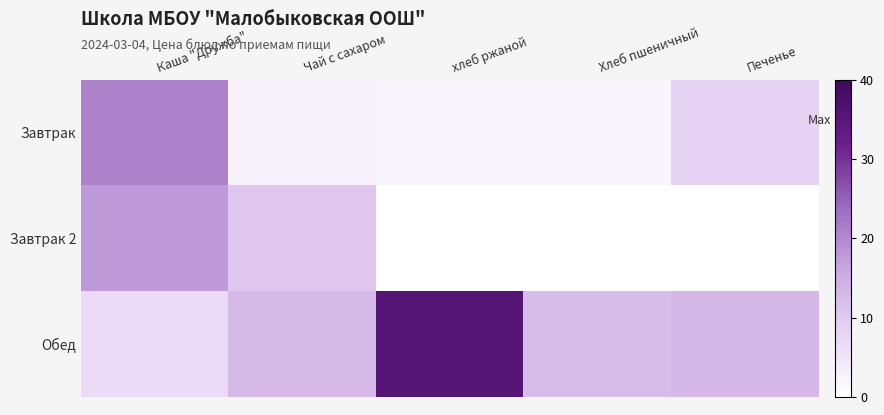

List the series in order of their peak value, highest first.

Обед, Завтрак, Завтрак 2